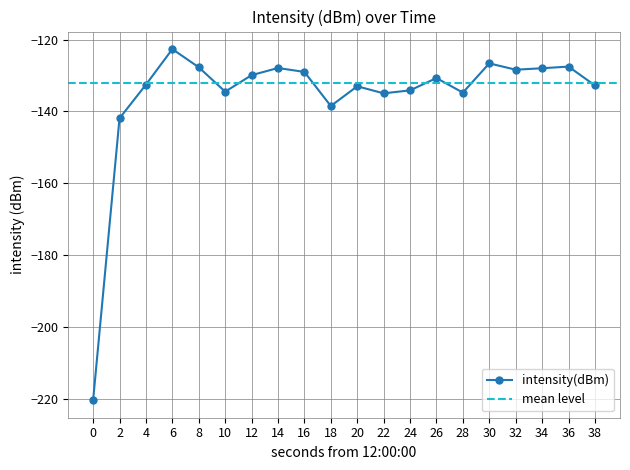

What is the change in value from 4 to 28?

-2.2